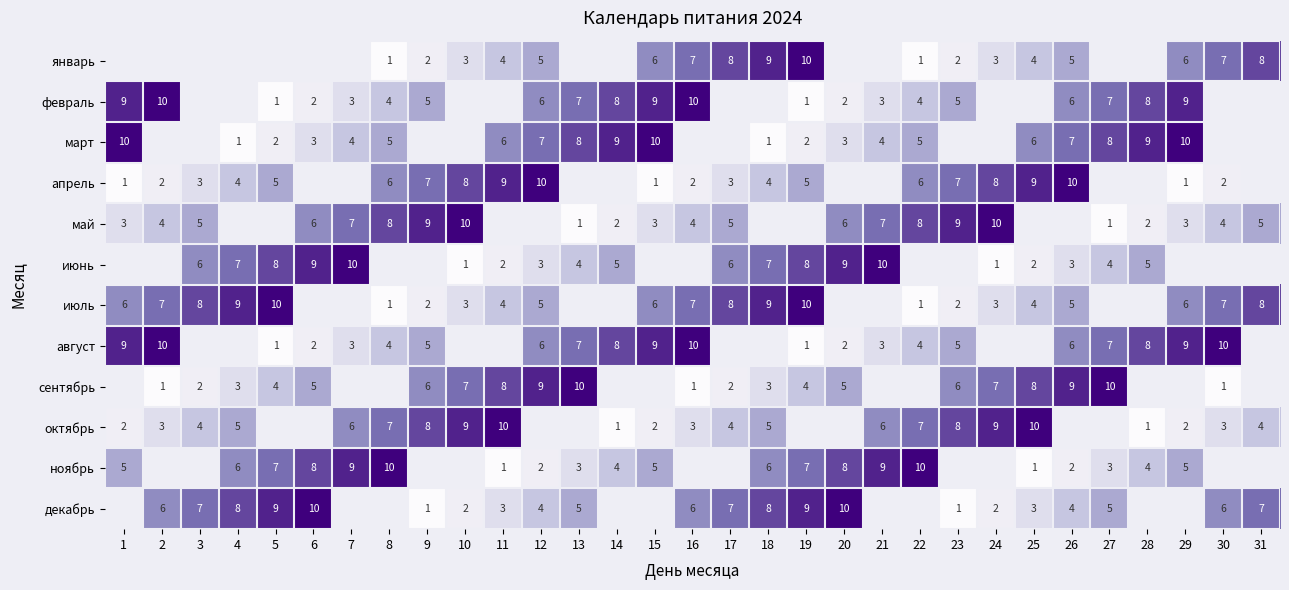

Which label corresponds to the largest value in the chart?

19